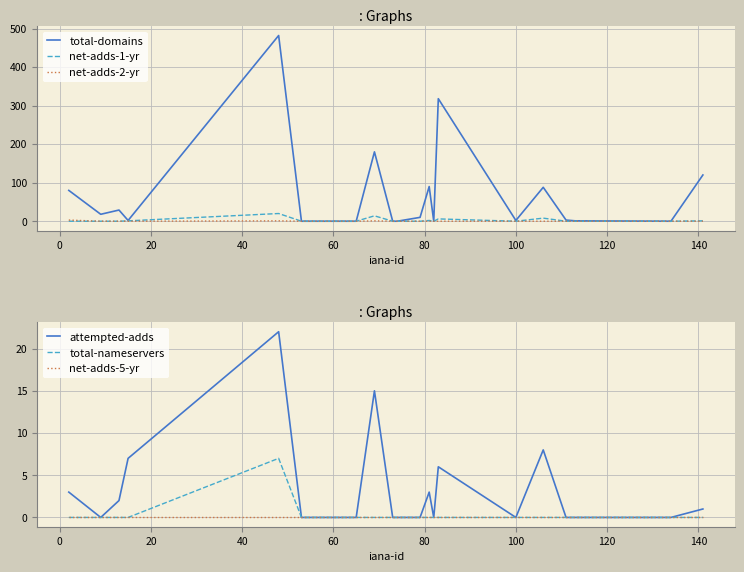

List the series in order of their peak value, highest first.

total-domains, attempted-adds, net-adds-1-yr, total-nameservers, net-adds-2-yr, net-adds-5-yr